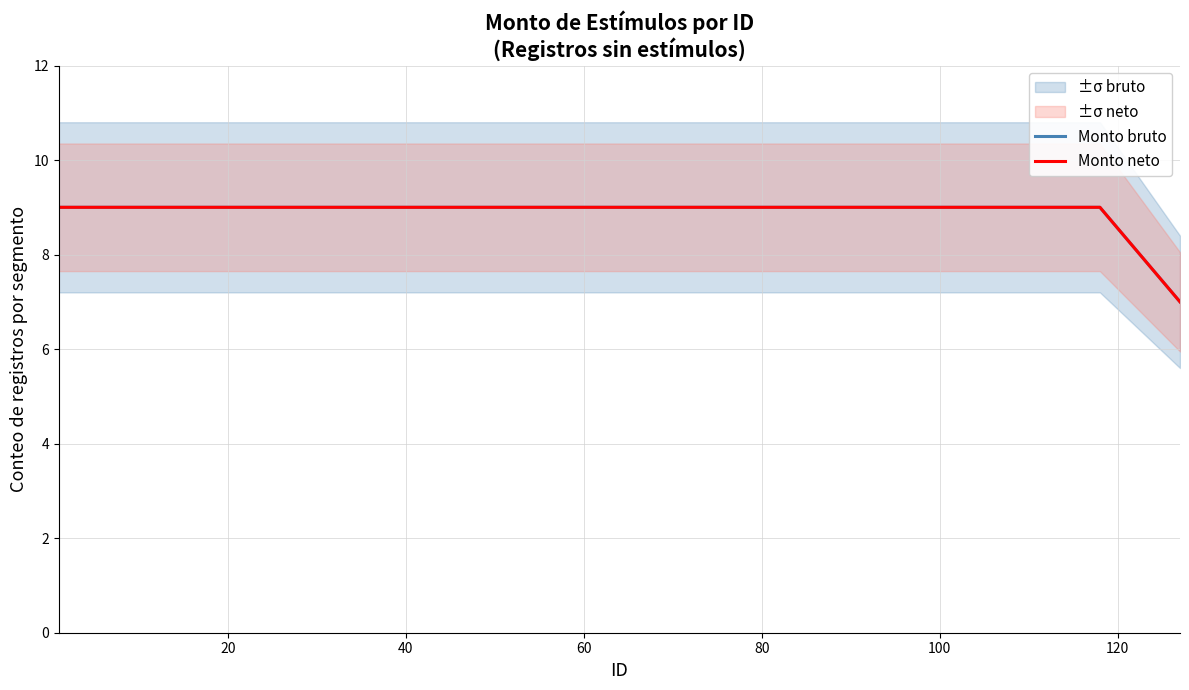

How many distinct data groups are displayed?

2